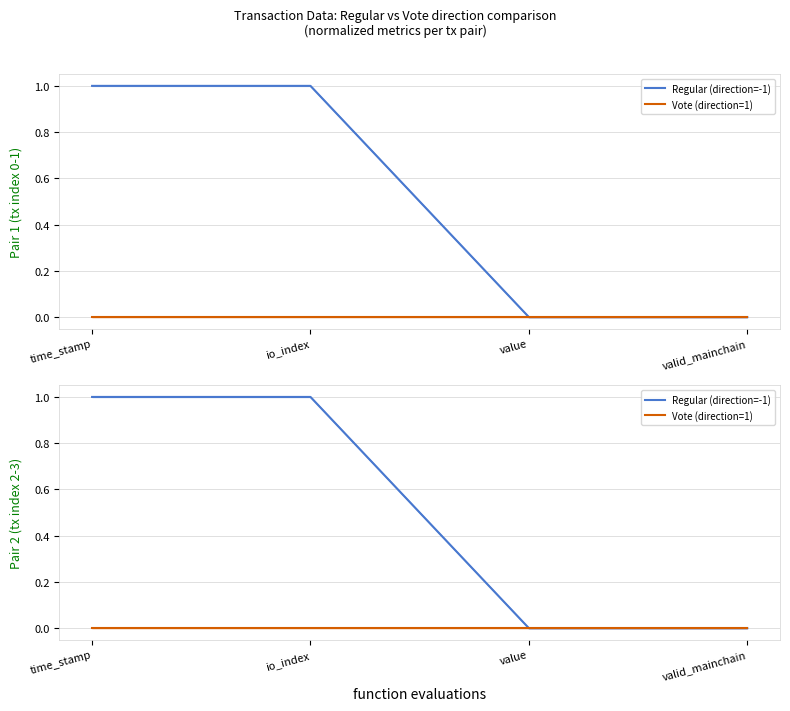

At how many categories does at least one series exceed 0?

2